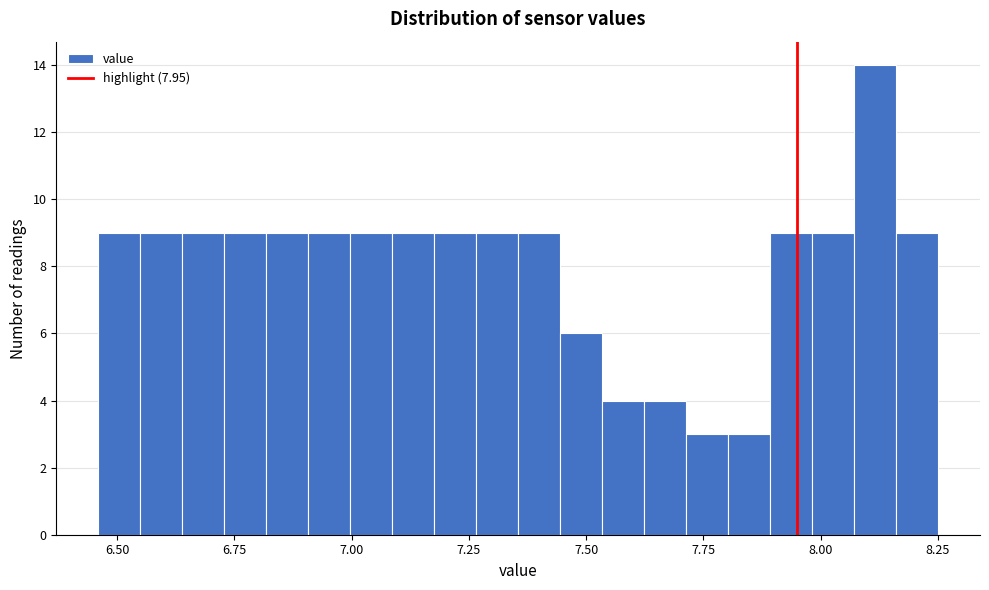

Around what value on the x-axis is the tallest bar? Give the approximate position of its centre, as read against the axis.

8.10